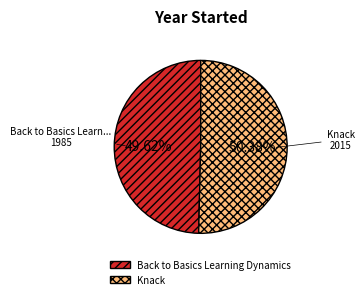

To the nearest percent, what portion does Back to Basics Learning Dynamics represent?

50%